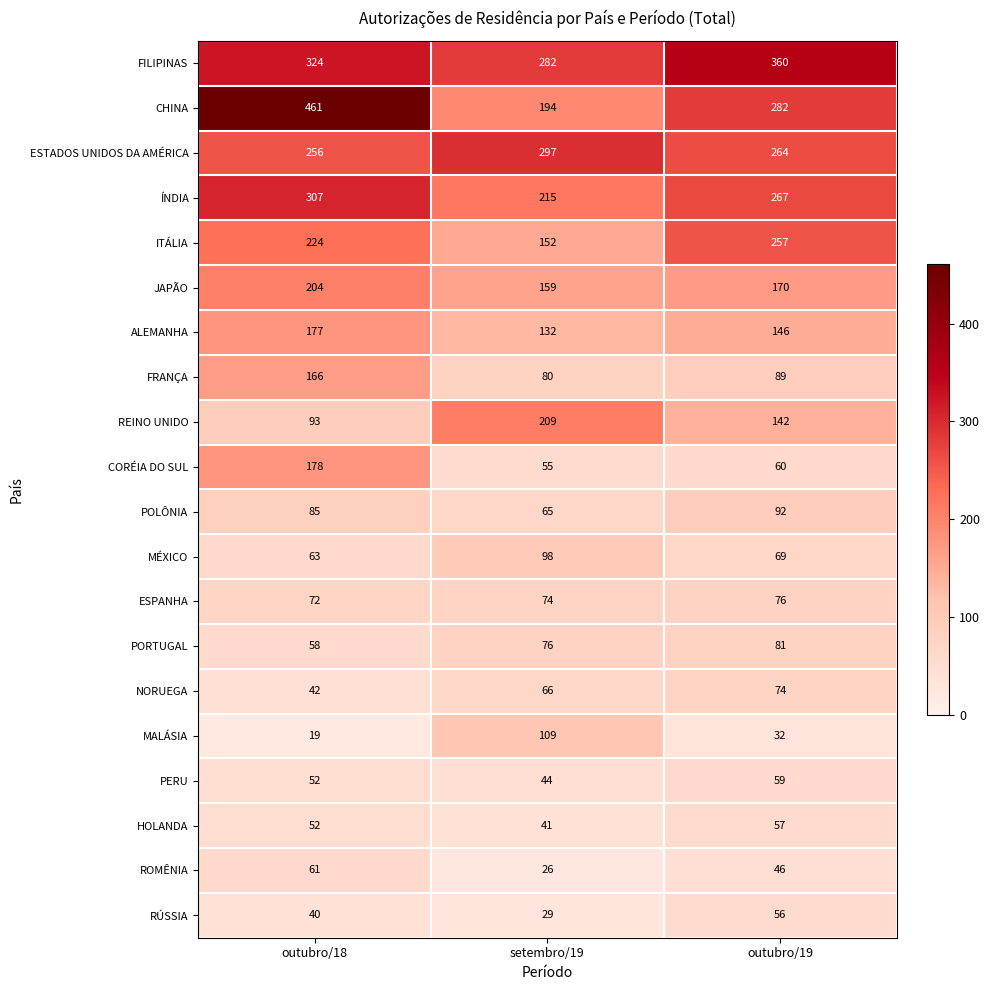

What value does the PORTUGAL series have at outubro/19, to the nearest 5?

80